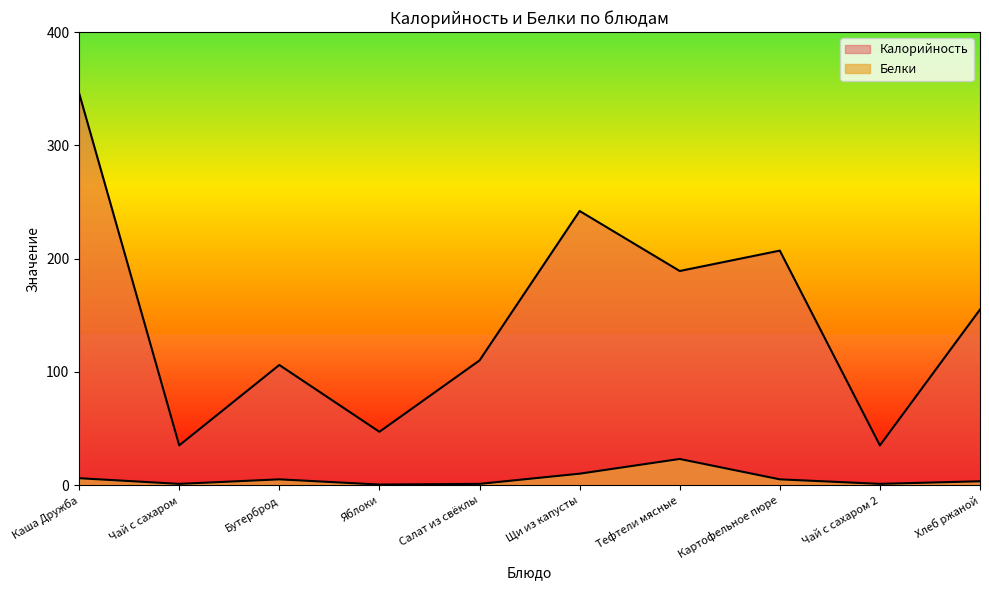

What is the value of the Калорийность point at the 3rd from the left?

106.0